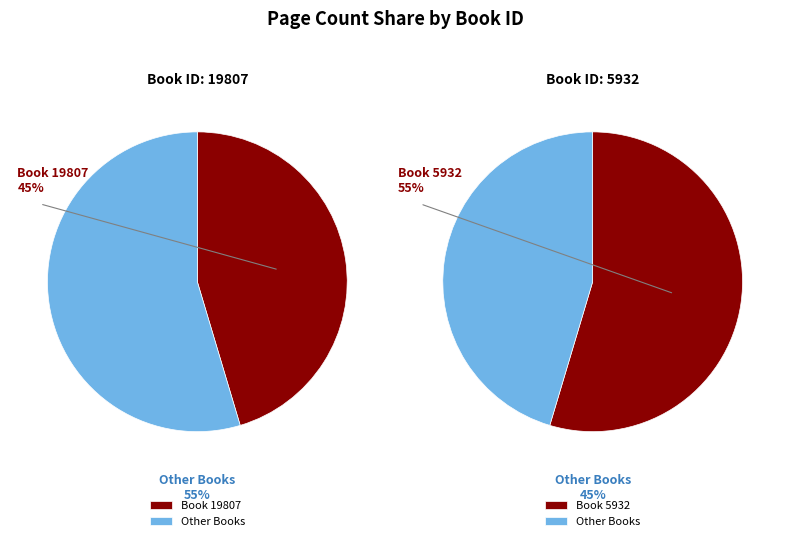

What percentage is the 19807 slice, to the nearest percent?

45%